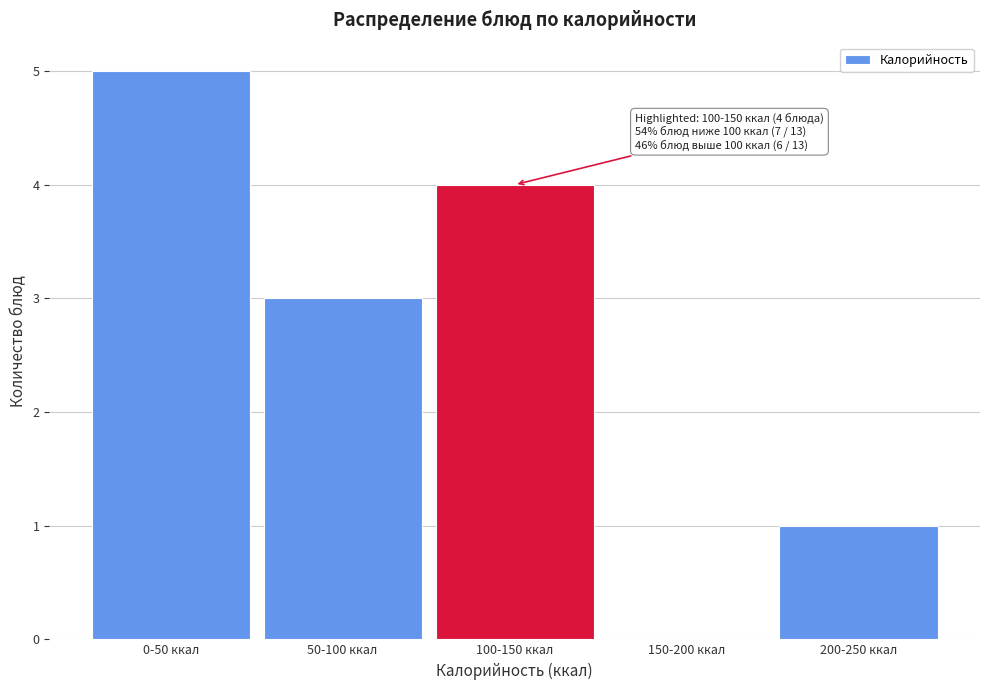

Reading left to right, extract all data points from this chart.

0-50 ккал=5	50-100 ккал=3	100-150 ккал=4	150-200 ккал=0	200-250 ккал=1